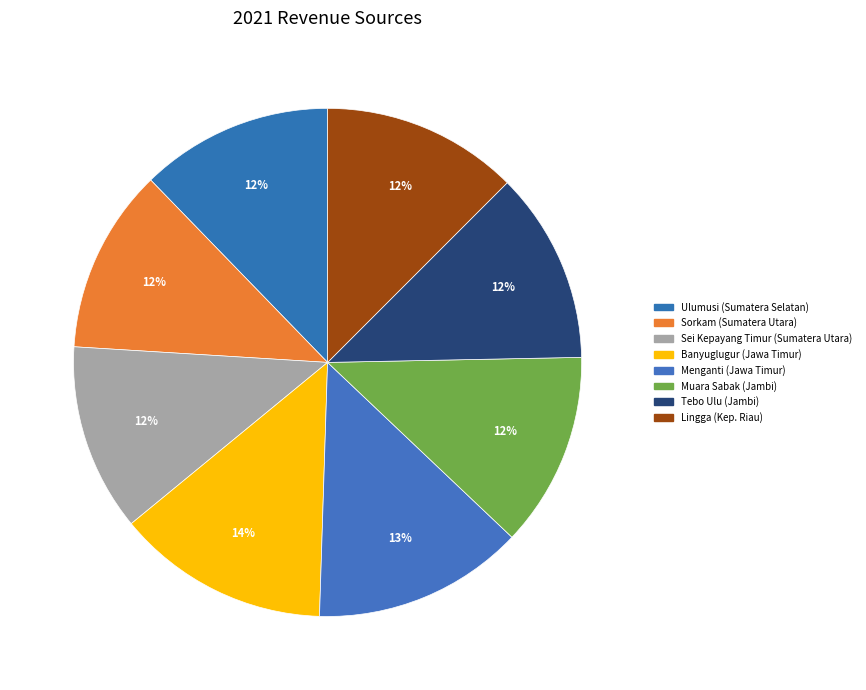

Does Lingga (Kep. Riau) account for over 50% of the chart?

No